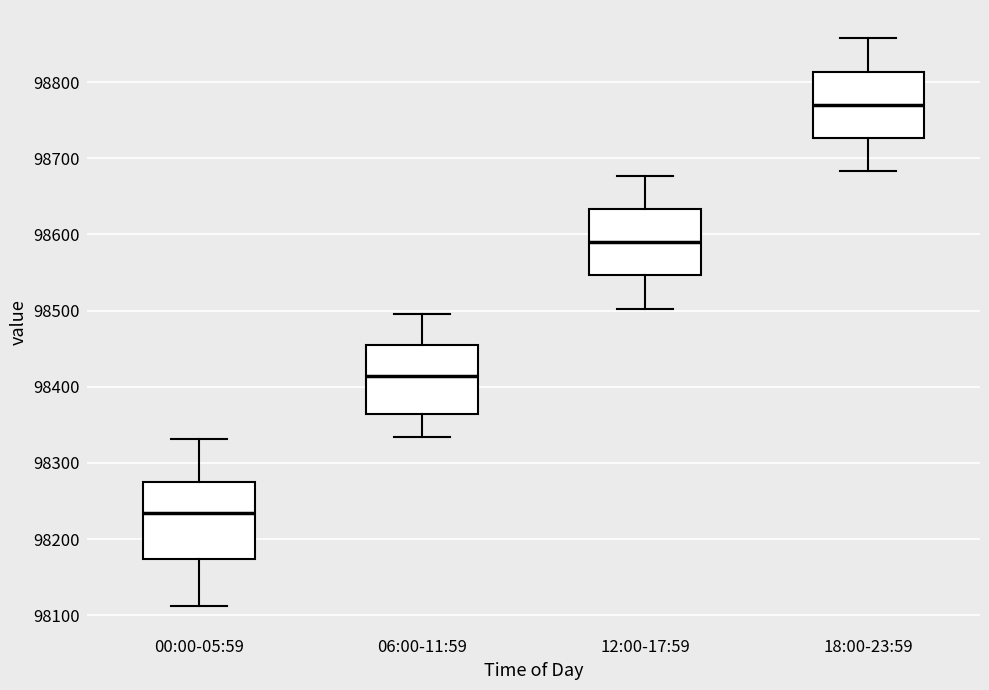

Where is the lower edge of the box for 12:00-17:59 on the y-axis? The values are not printed on the chart, so give them approximately, as read against the axis.

98550